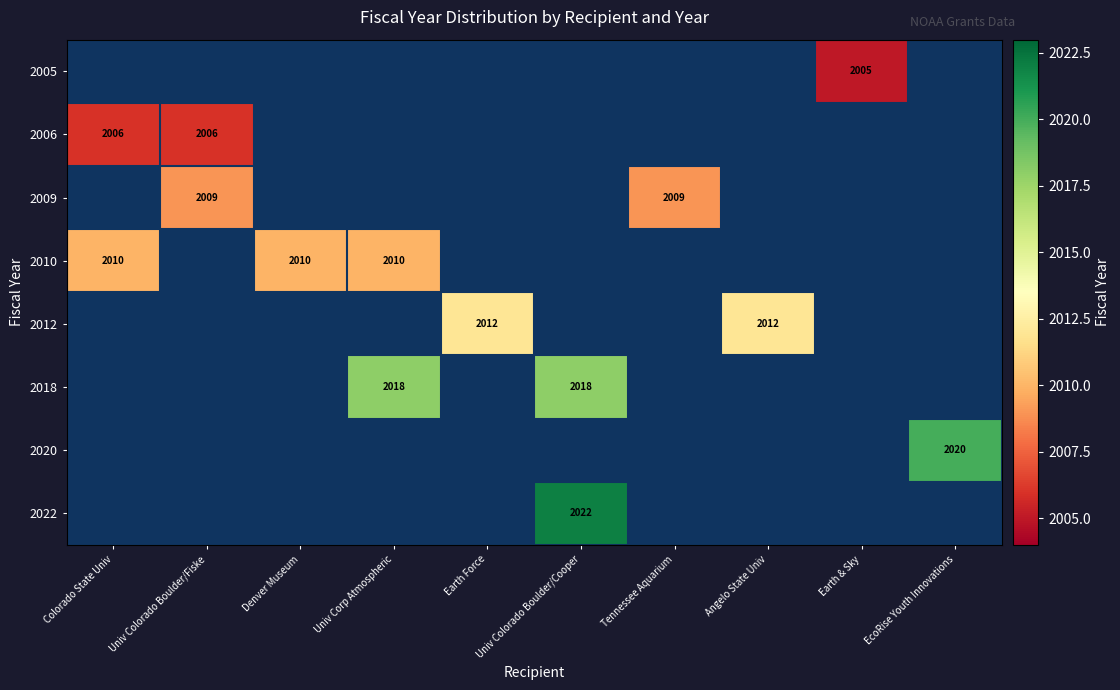

Is it true that 2005 equals 2005 at Earth & Sky?

True